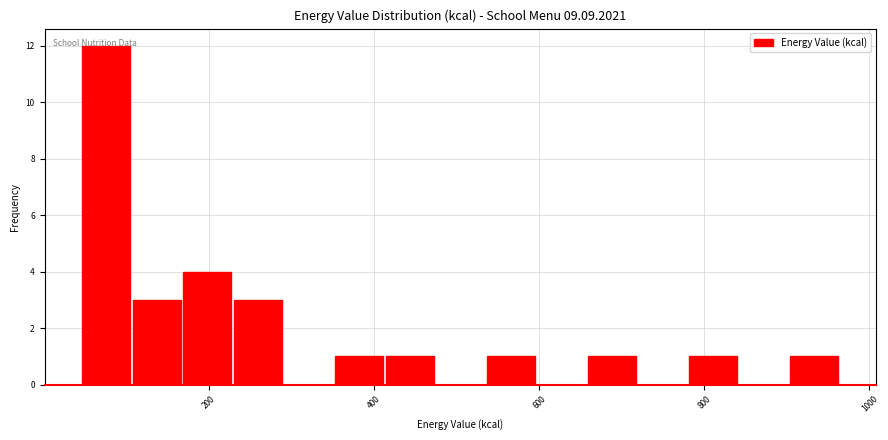

Around what value on the x-axis is the tallest bar? Give the approximate position of its centre, as read against the axis.

80